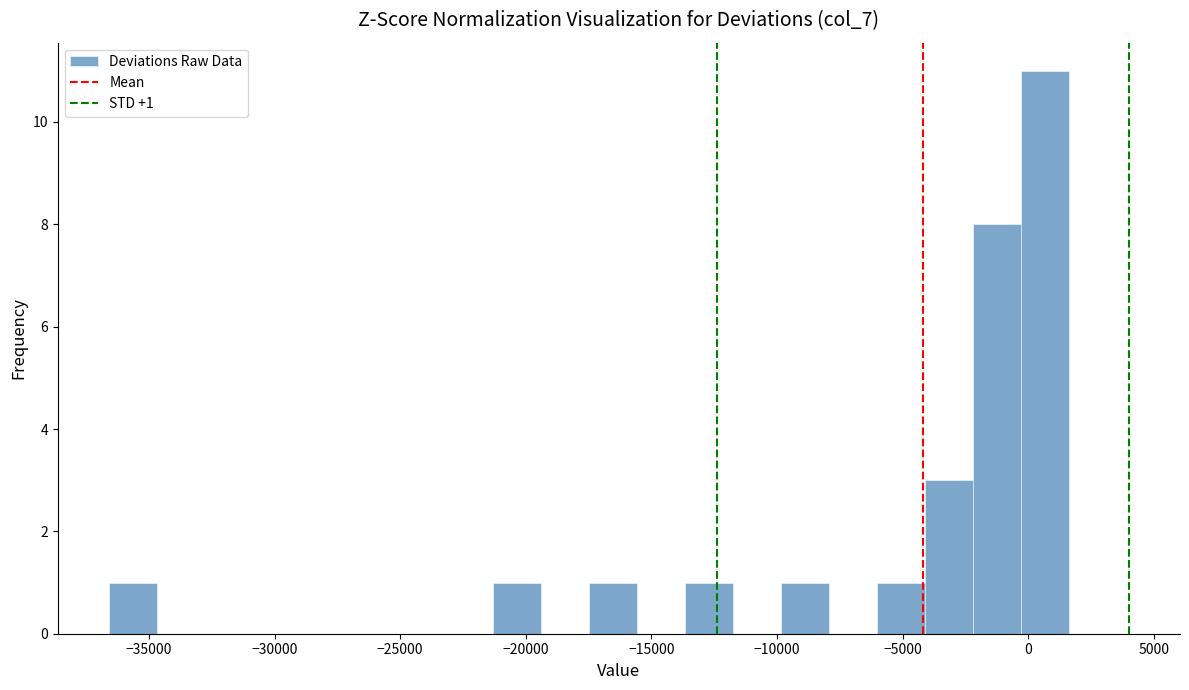

Read against the x-axis, roughly where is the centre of the tallest bar?

500